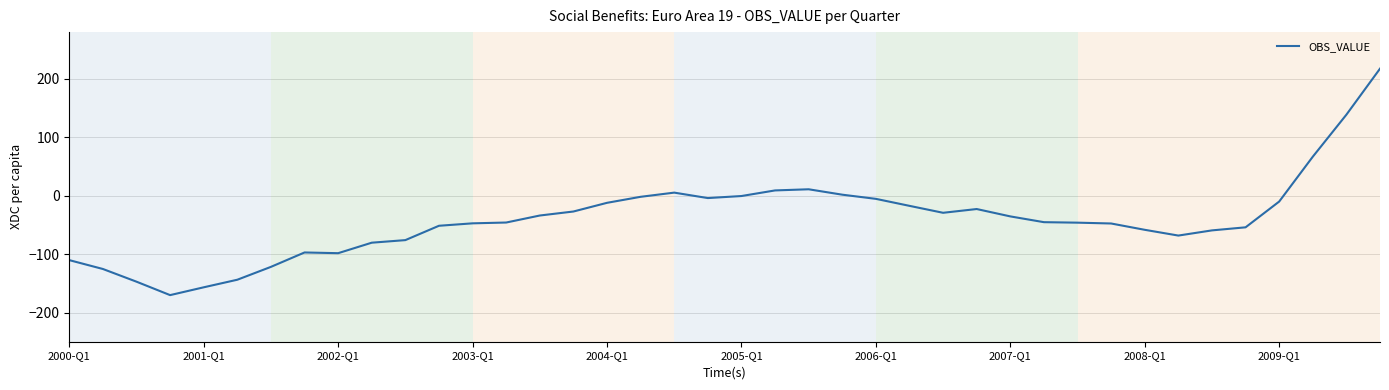

What is the difference between the maximum and minimum values?

387.7